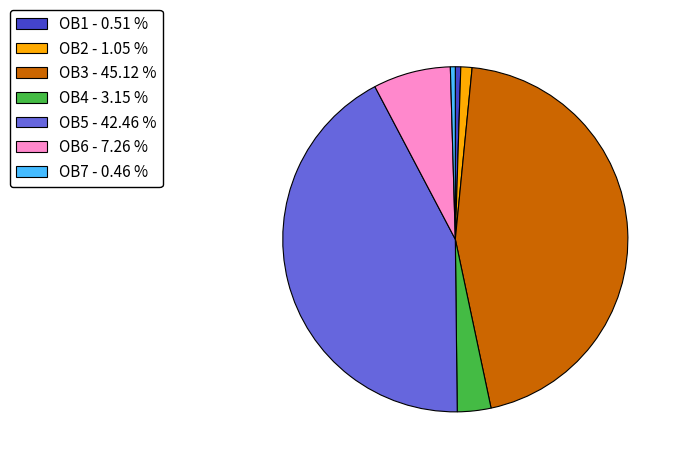

Approximately how many times larger is the value at OB5 compared to OB1?

83.6